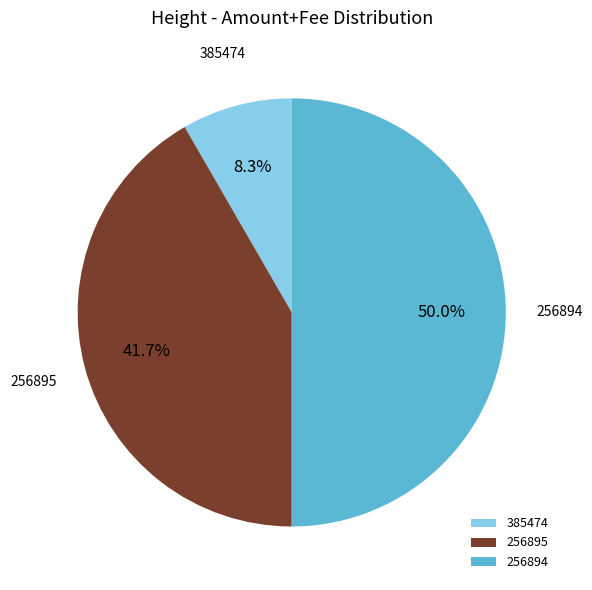

What is the total percentage of 256895 and 385474?

50.0%